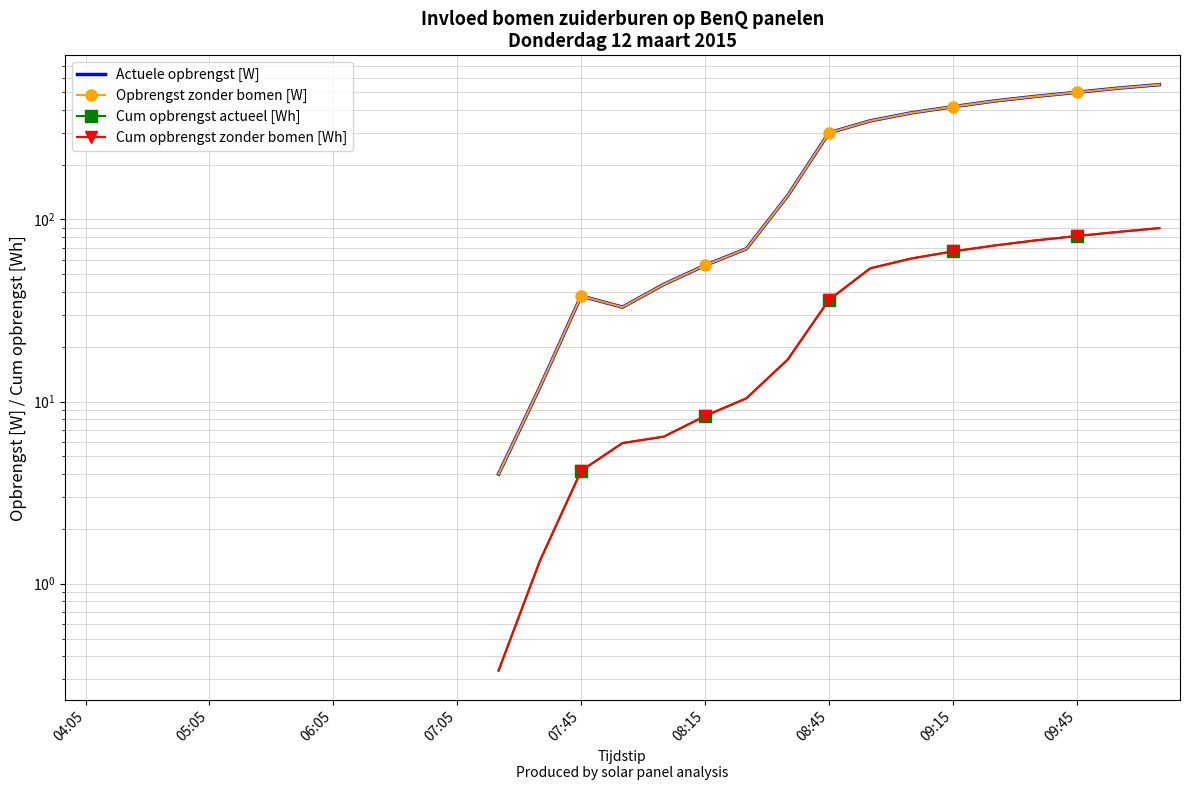

True or false: Actuele opbrengst [W] and Cum opbrengst actueel [Wh] intersect in this chart.

False